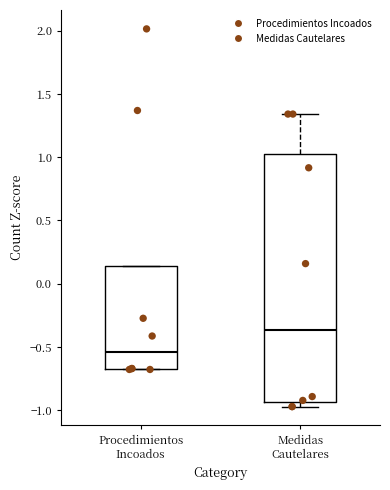

Which box's median line is the lowest?

Procedimientos Incoados